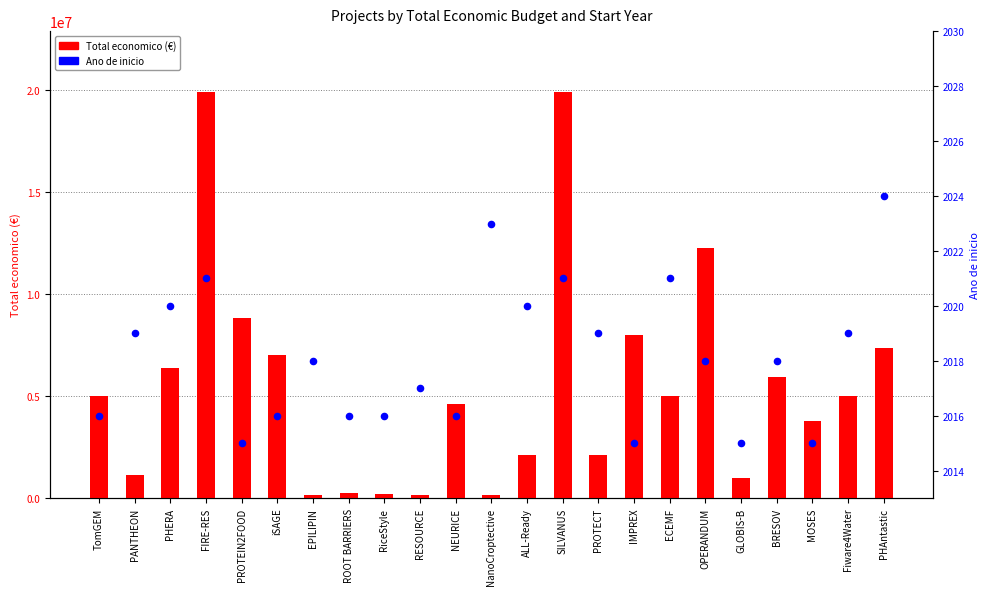

Which series has the largest Y range (max minus min)?

Total economico